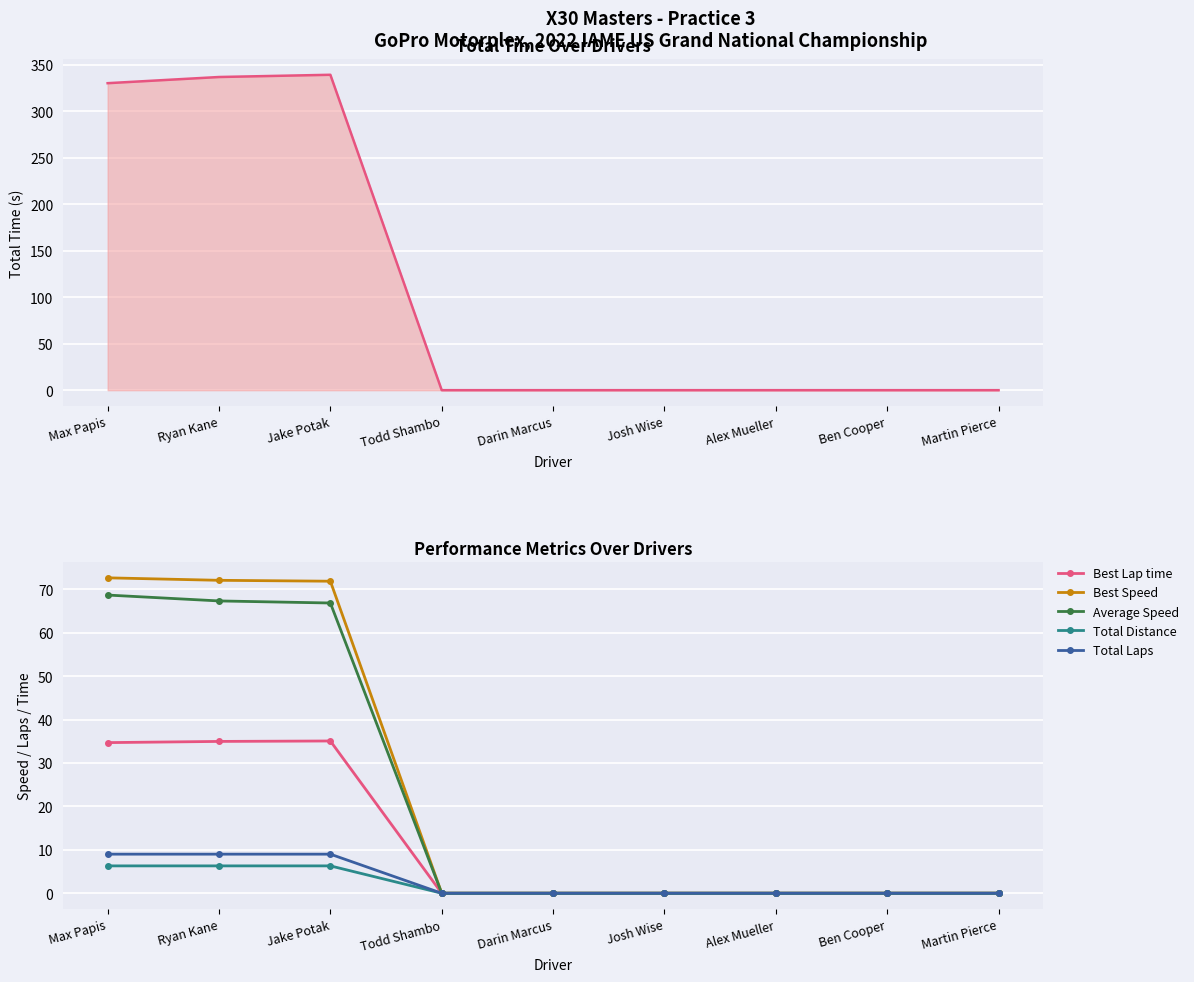

What is the value of the Total Laps point at the 3rd from the left?

9.0